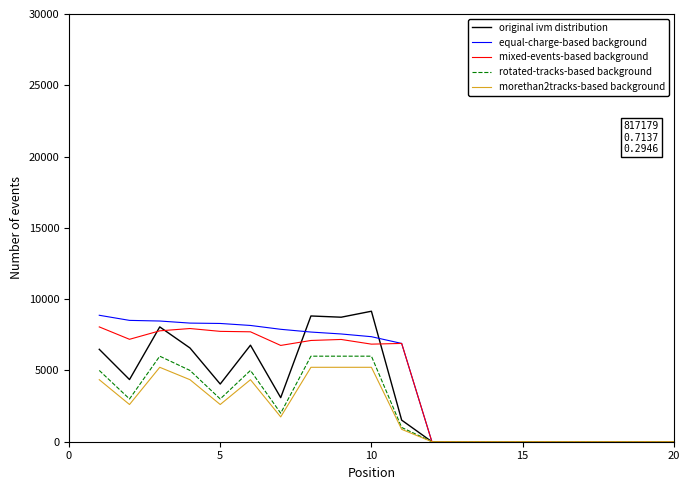

What is the greatest value displayed?

9152.3